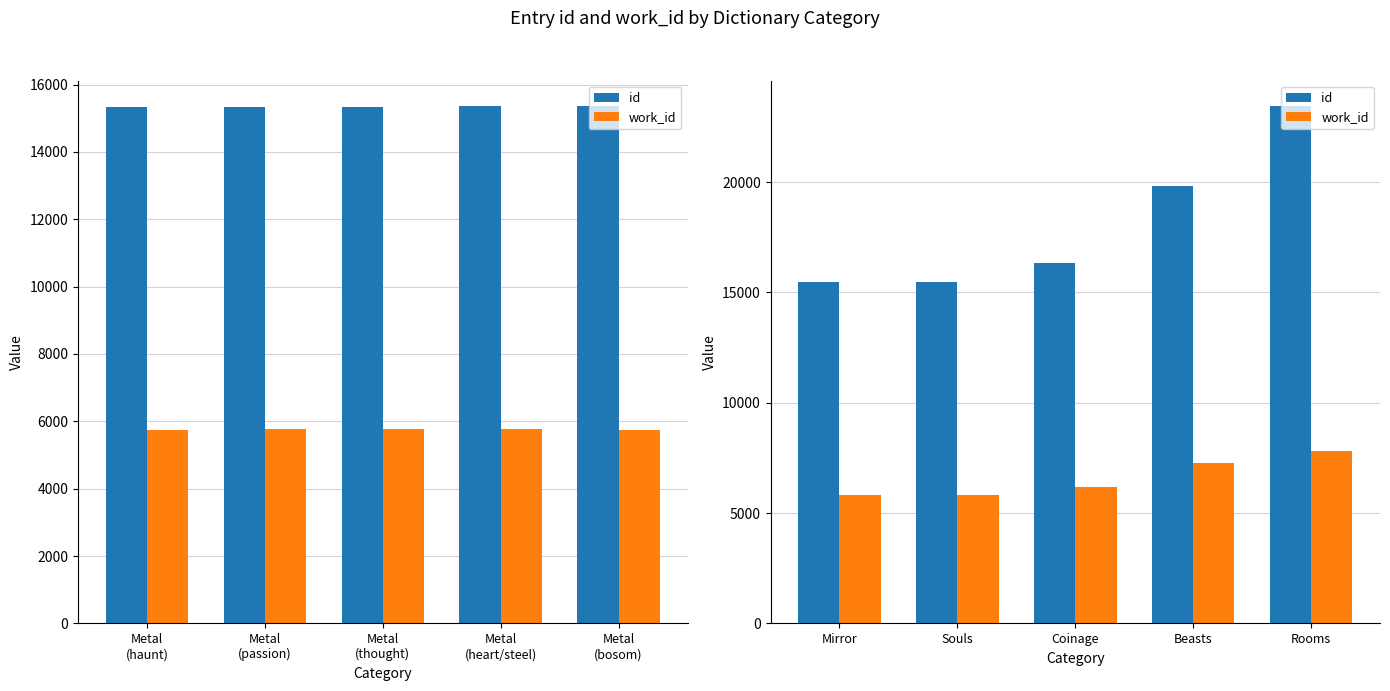

At how many categories does at least one series exceed 22143?

1